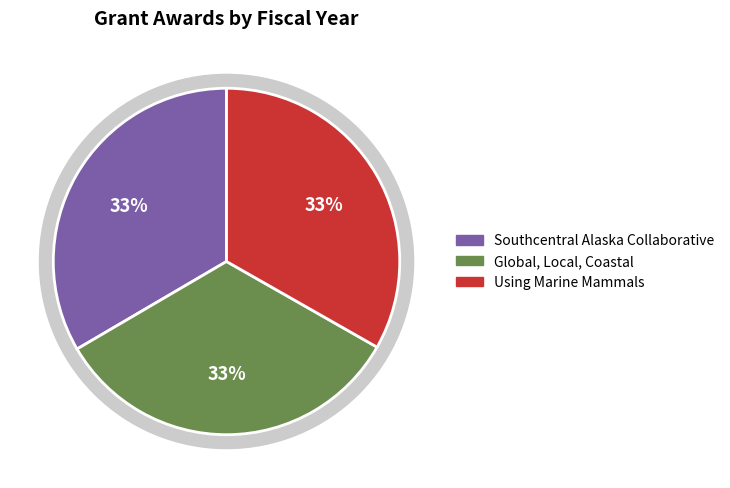

Combined, do Using Marine Mammals and Global, Local, Coastal account for over 50%?

Yes